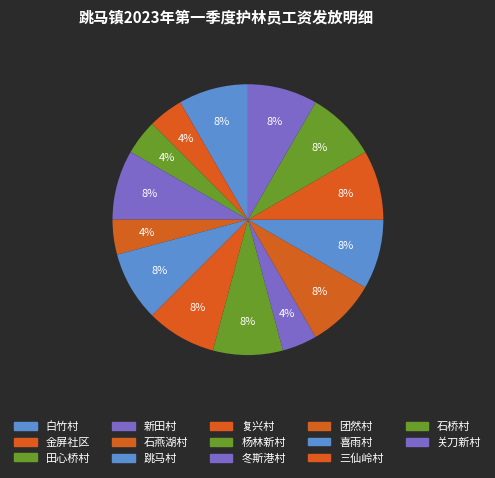

Is it true that 金屏社区 is 16% of the pie?

False